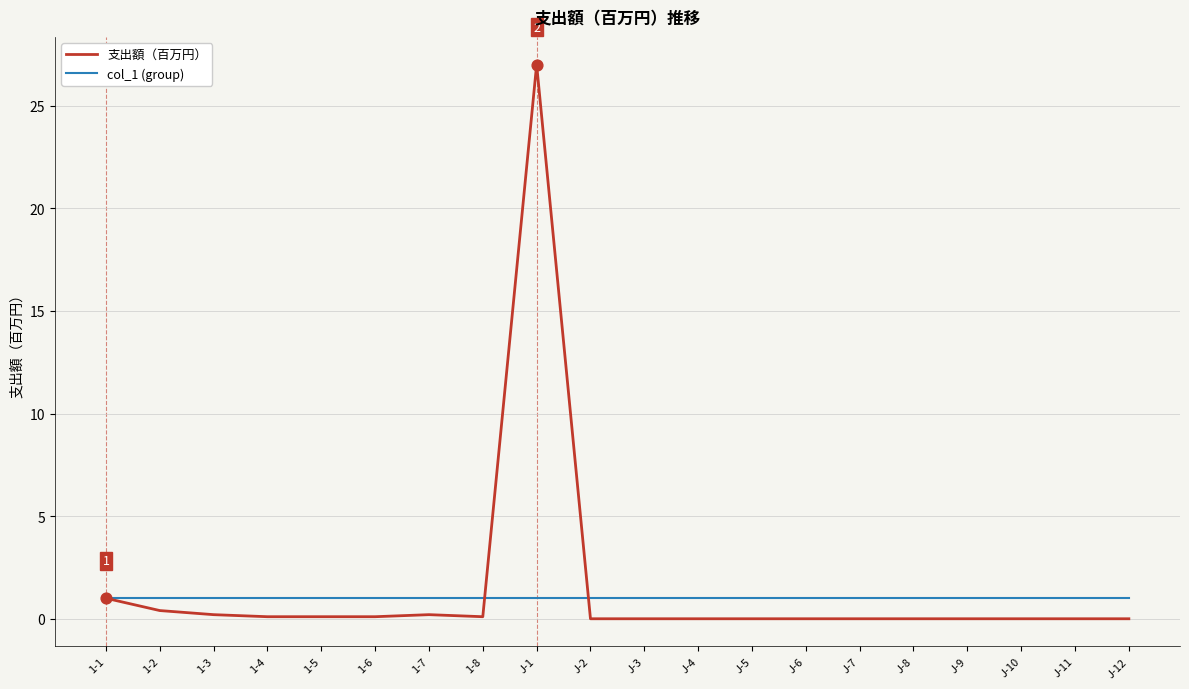

Which series has the largest total across all categories?

支出額（百万円）